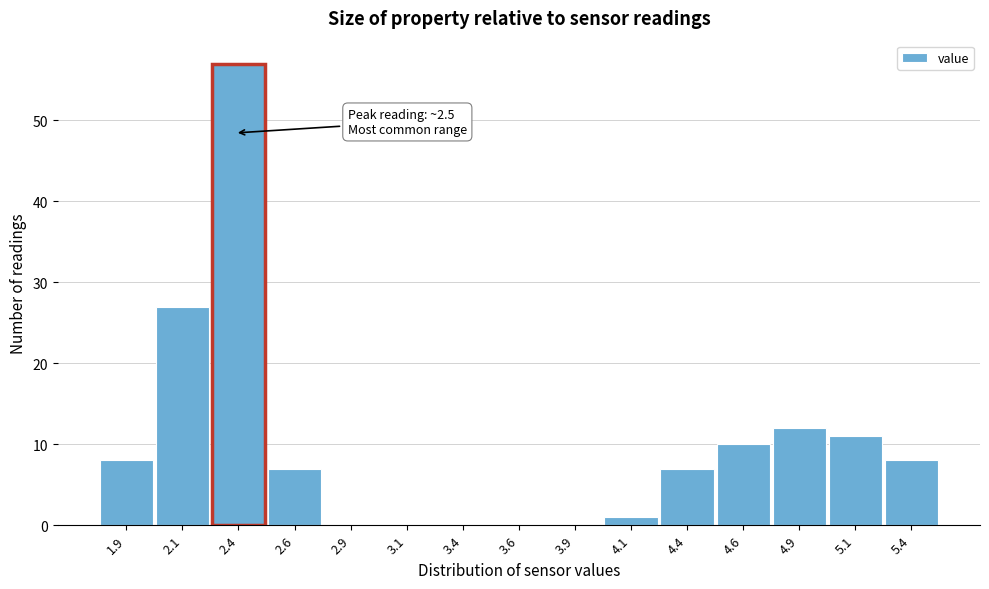

Reading right to left, extract all data points from this chart.

5.4=8	5.1=11	4.9=12	4.6=10	4.4=7	4.1=1	3.9=0	3.6=0	3.4=0	3.1=0	2.9=0	2.6=7	2.4=57	2.1=27	1.9=8